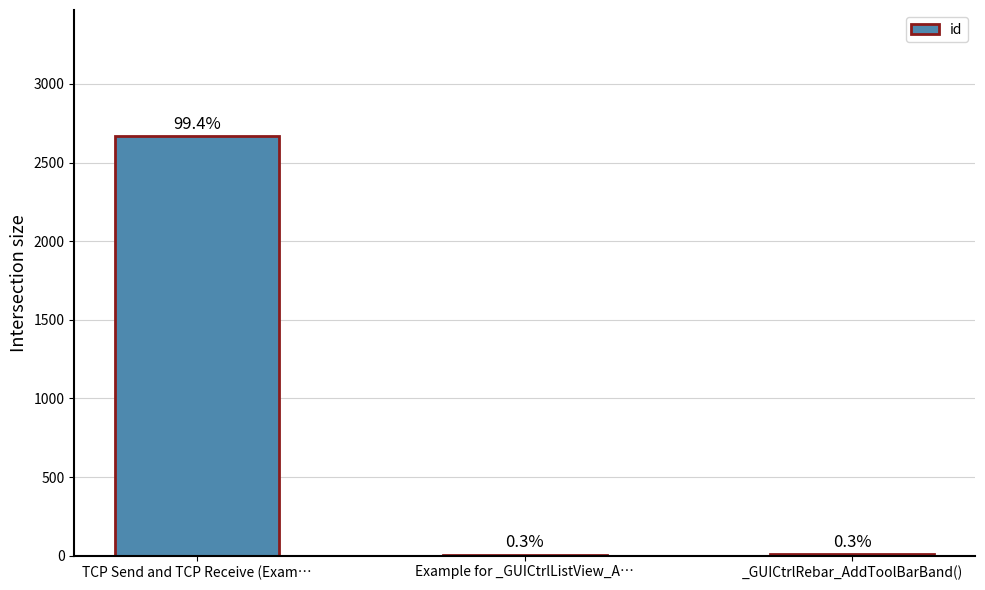

Reading left to right, list all the values displayed in this chart.

2669	7	9